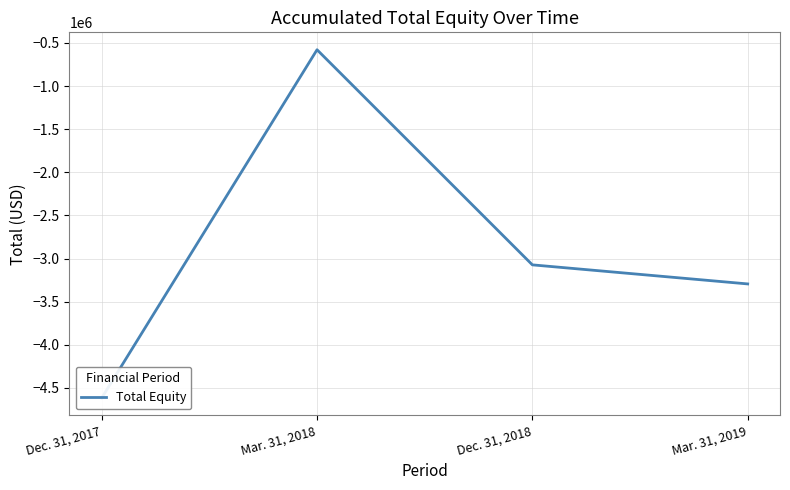

What is the label of the 2nd point from the right?

Dec. 31, 2018